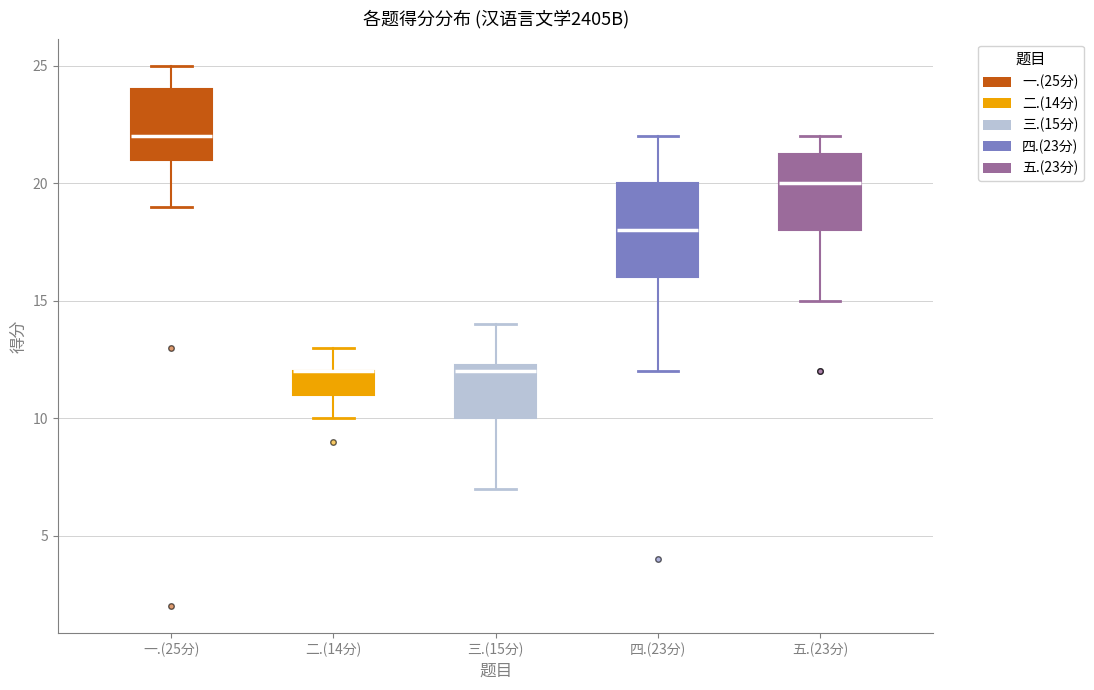

Where is the upper edge of the box for 四.(23分) on the y-axis? The values are not printed on the chart, so give them approximately, as read against the axis.

20.0